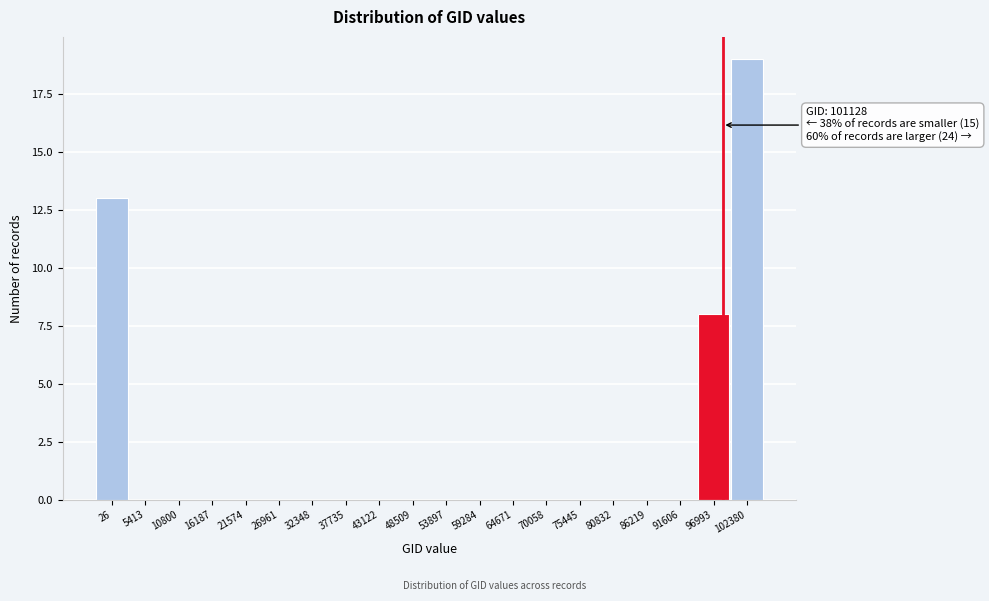

Reading left to right, what are all the values shown in this chart?

26=13	5413=0	10800=0	16187=0	21574=0	26961=0	32348=0	37735=0	43122=0	48509=0	53897=0	59284=0	64671=0	70058=0	75445=0	80832=0	86219=0	91606=0	96993=8	102380=19